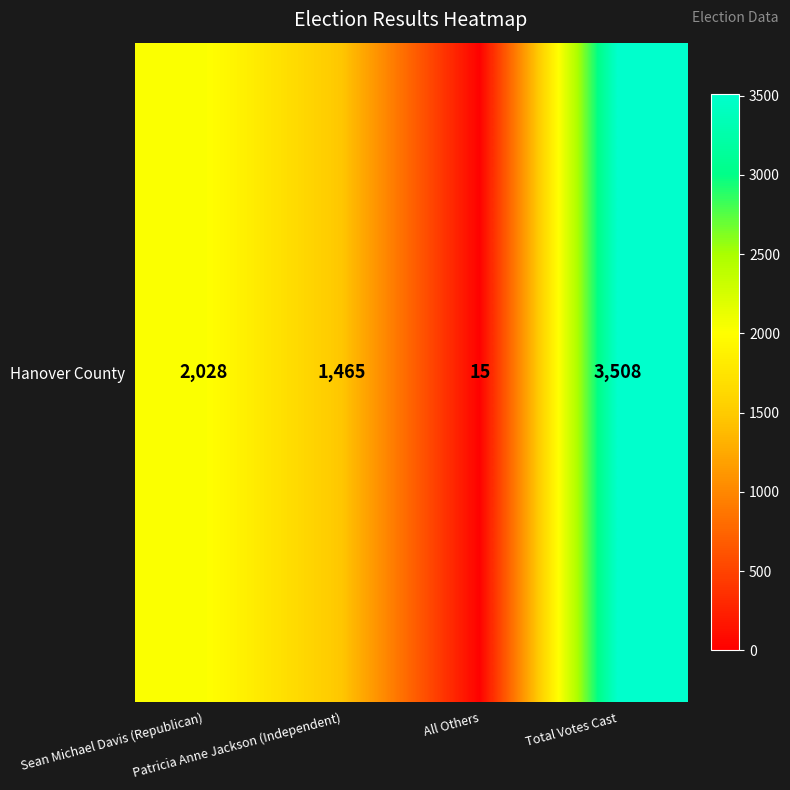

Which has a higher value, All Others or Patricia Anne Jackson (Independent)?

Patricia Anne Jackson (Independent)